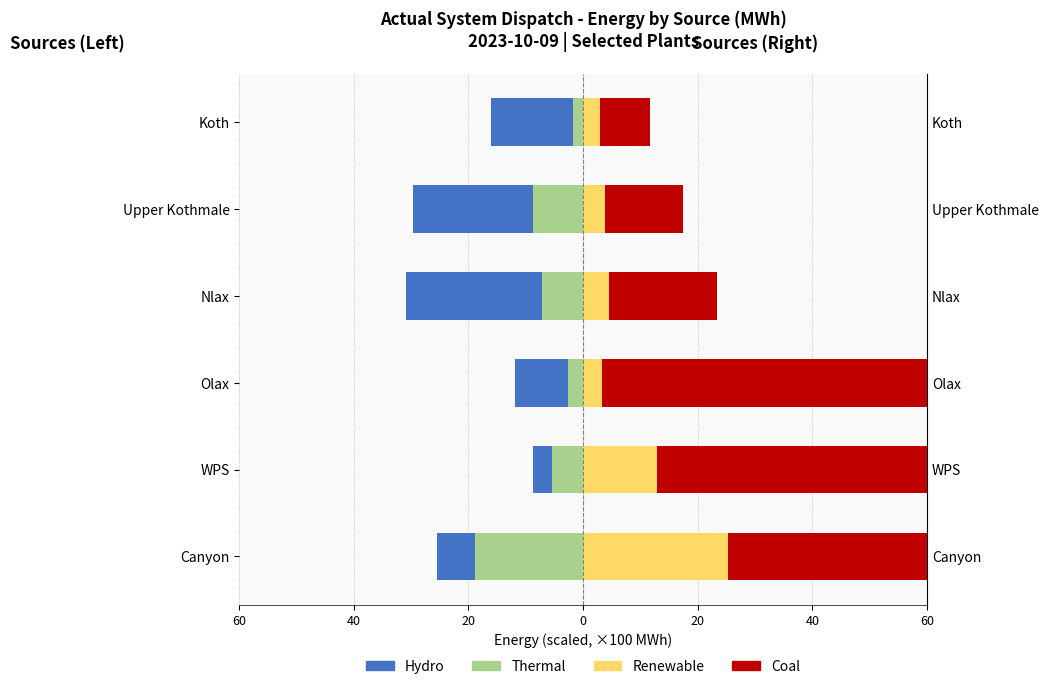

Which series has the widest spread of values?

Coal